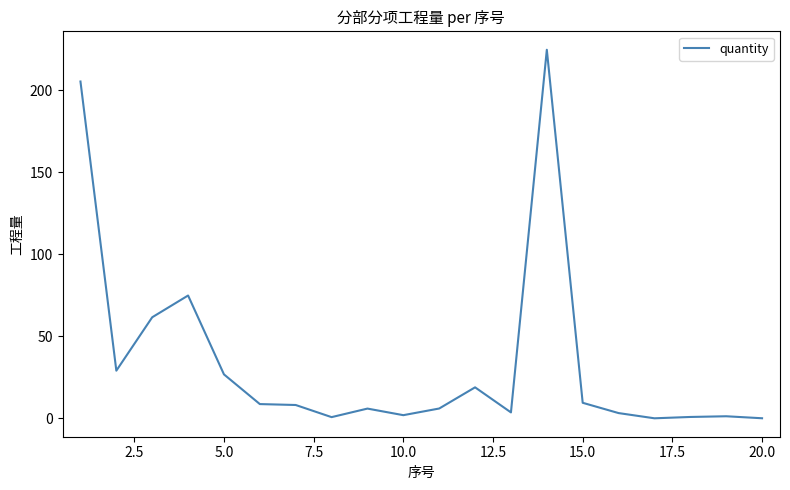

True or false: there are more than 2 points higher than both neighbors.

True